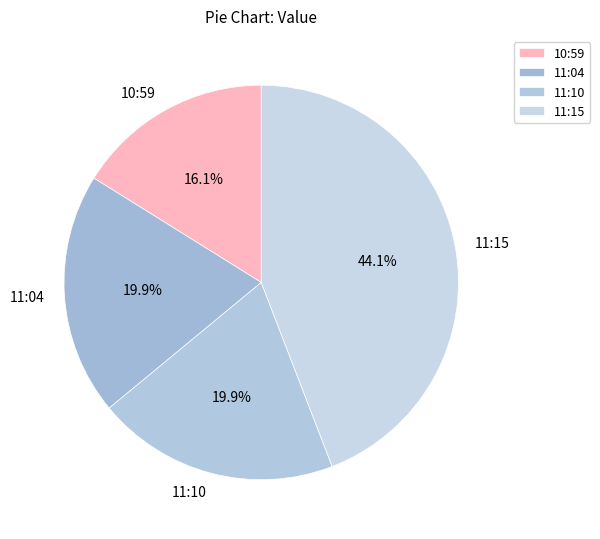

To the nearest percent, what is the average slice percentage?

25%